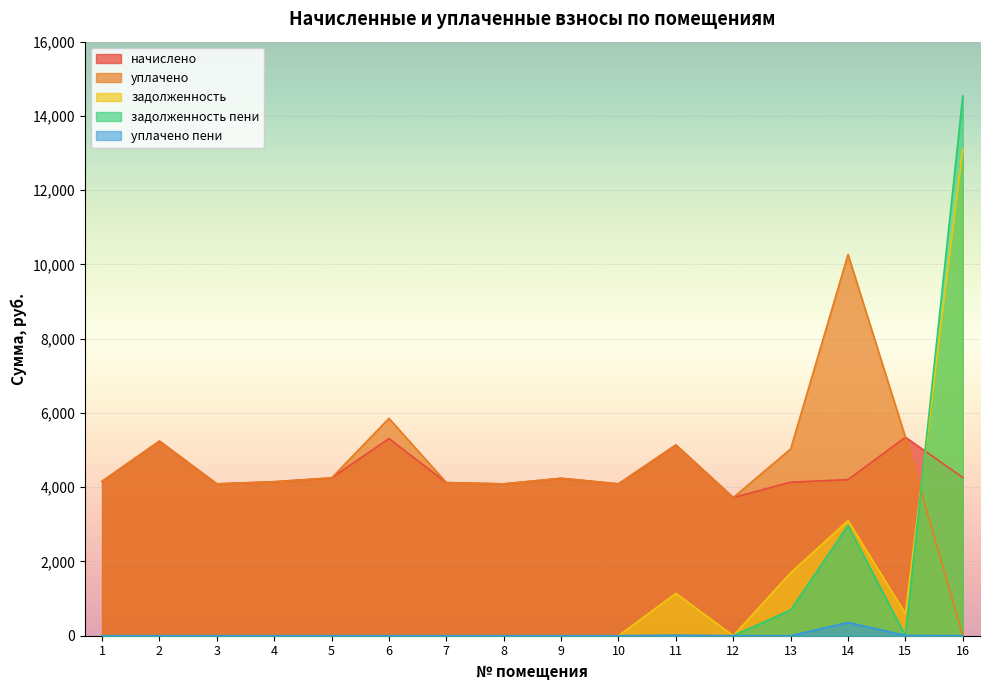

The уплачено series shows 5859.3 at 8. True or false?

False